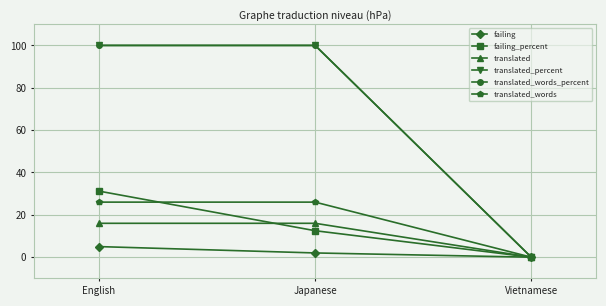

Does the chart have visible grid lines?

Yes